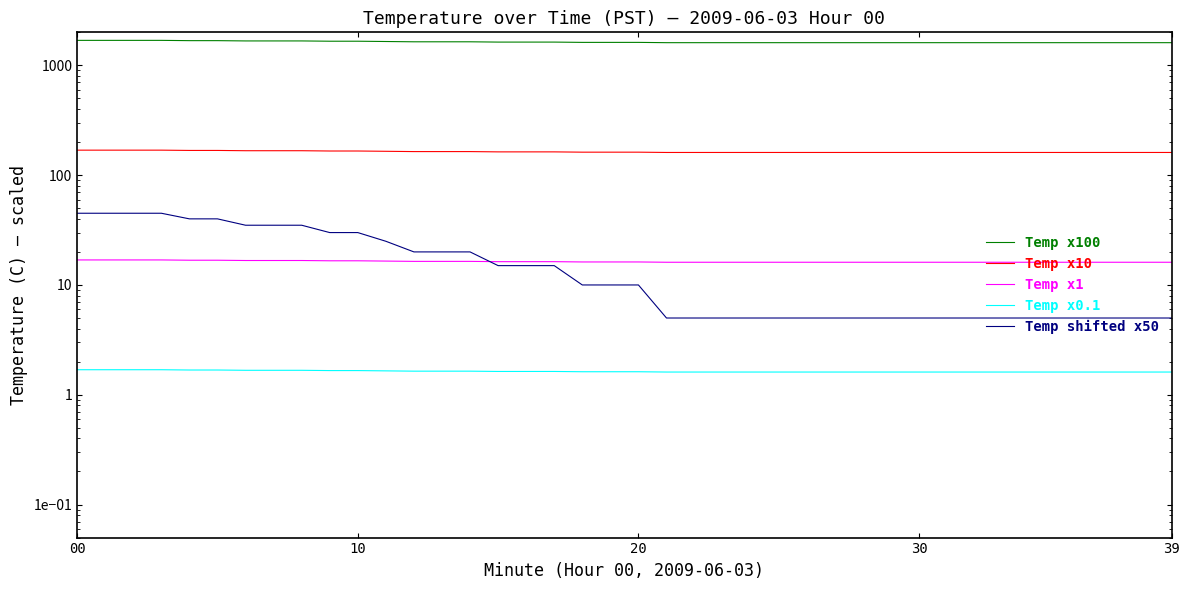

What are all the series names shown in the legend?

Temp x100, Temp x10, Temp x1, Temp x0.1, Temp shifted x50